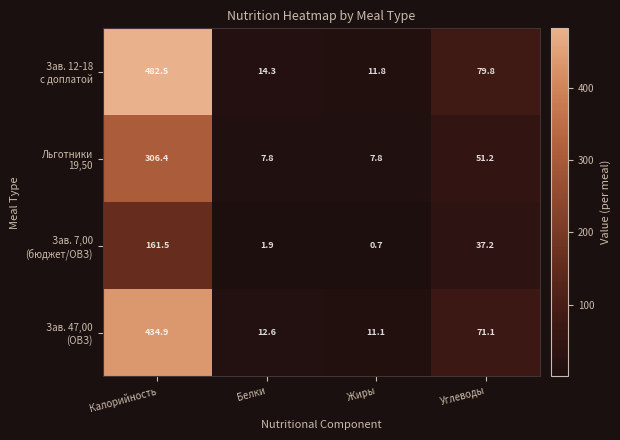

At which category is the sum across all series the highest?

Калорийность